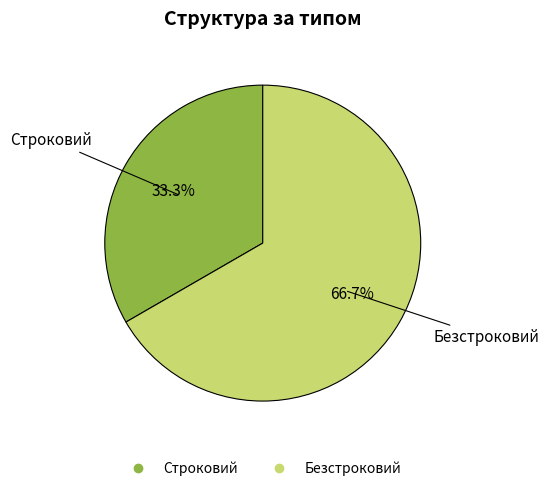

Is Безстроковий the majority of the pie?

Yes